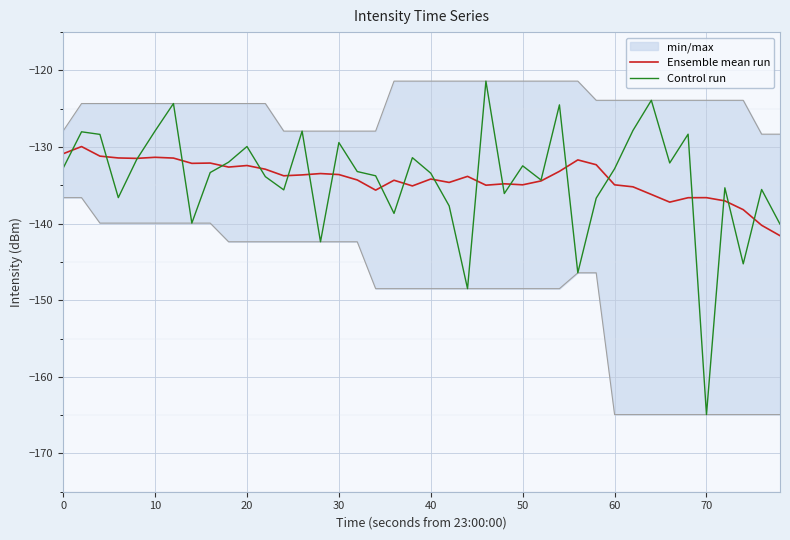

What is the difference between the maximum and minimum values in the Ensemble mean run series?

11.6